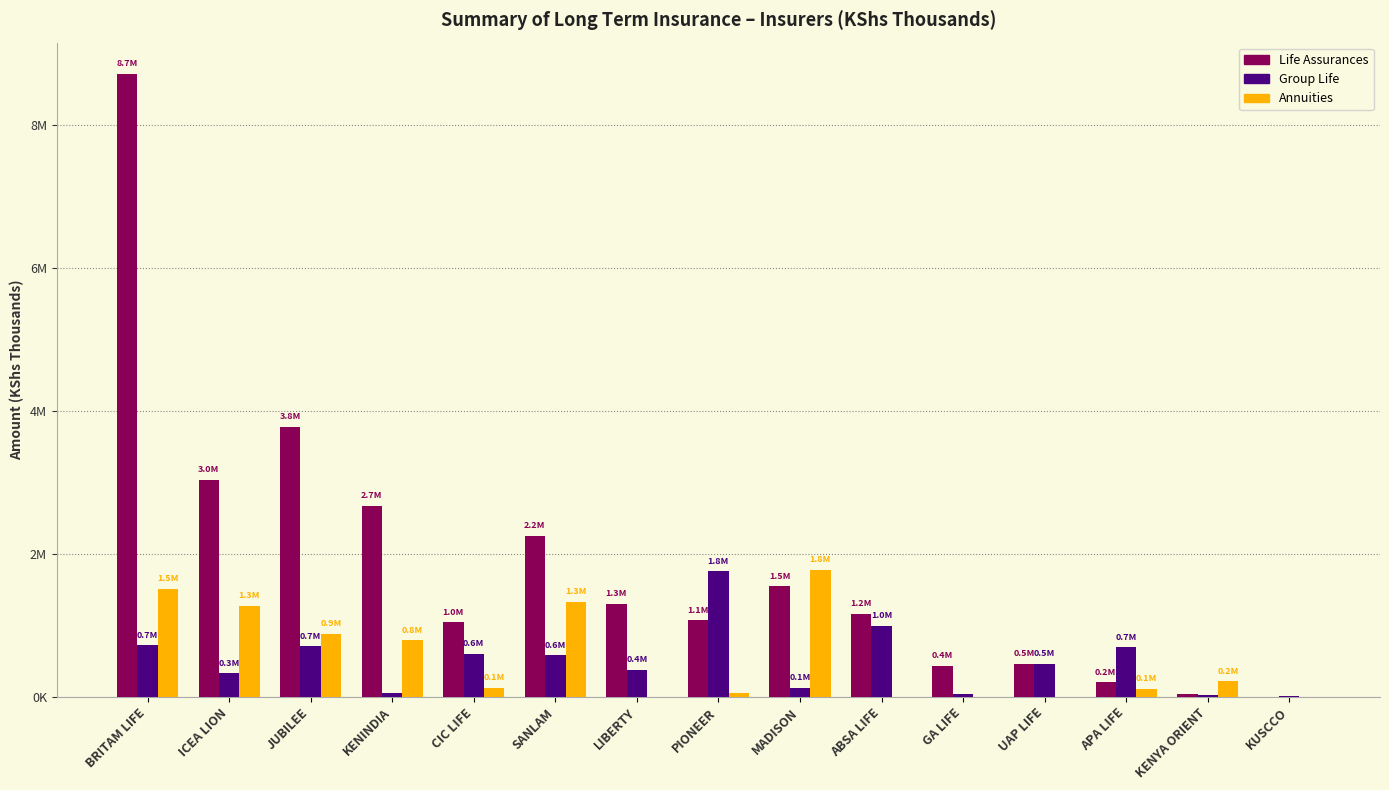

Does the chart contain stacked bars?

No